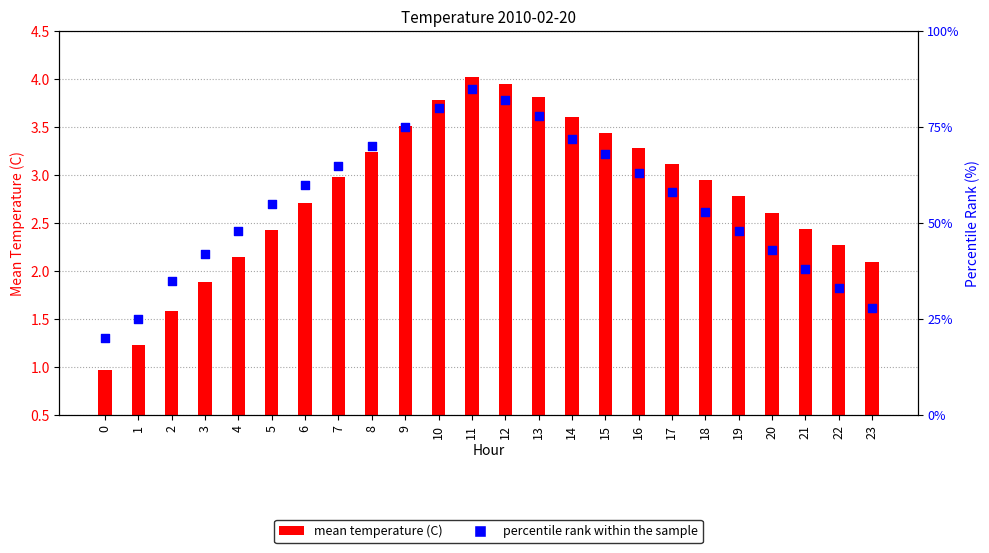

At which category is the sum across all series the highest?

11